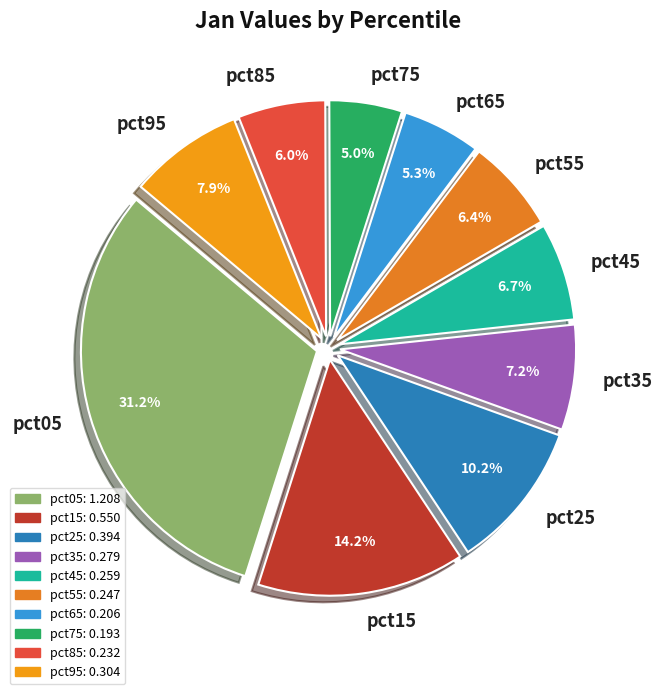

What is the total percentage of pct95 and pct15?

22.1%